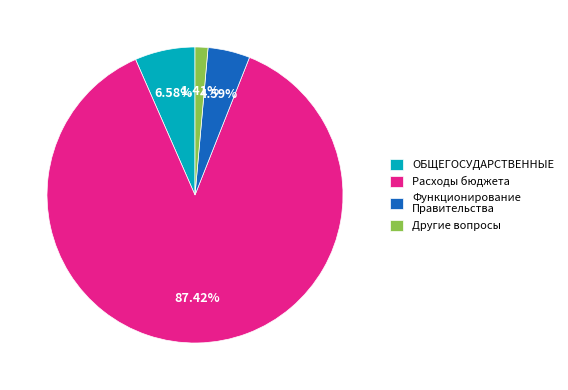

Do ОБЩЕГОСУДАРСТВЕННЫЕ and Другие вопросы together represent more than half of the pie?

No